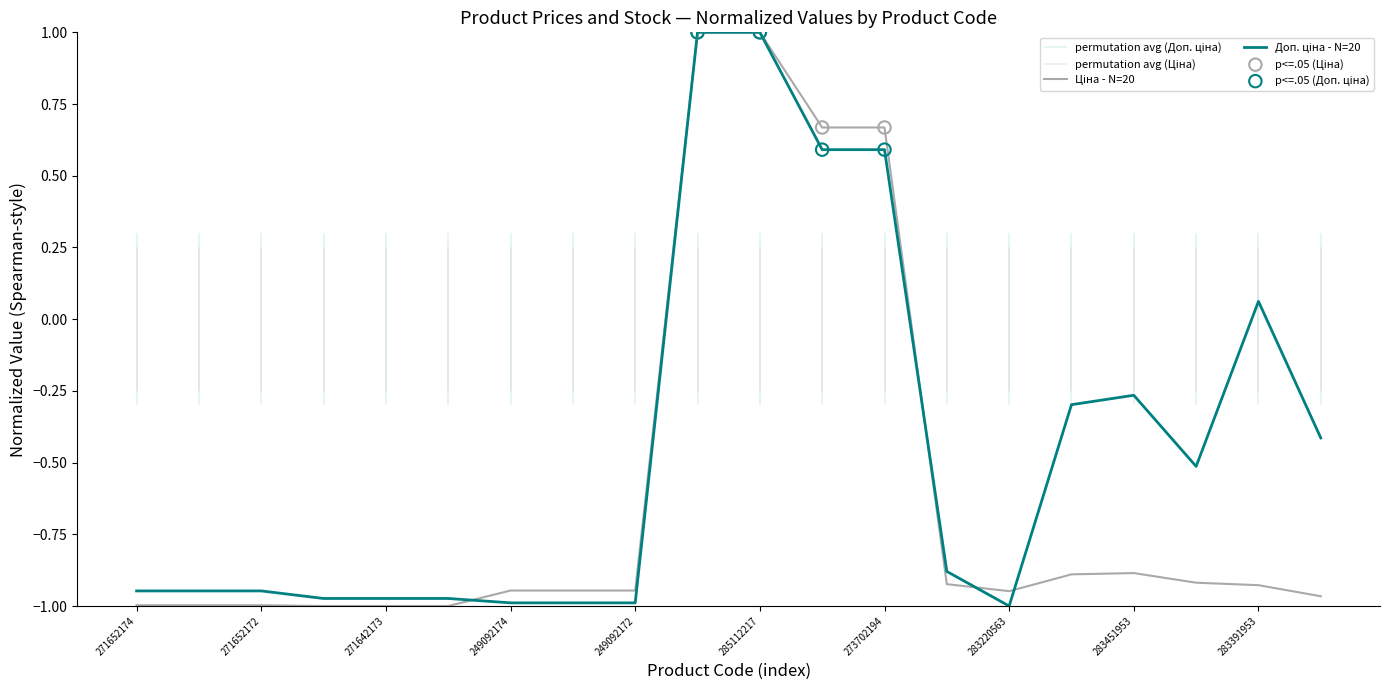

At how many categories does at least one series exceed 0?

5